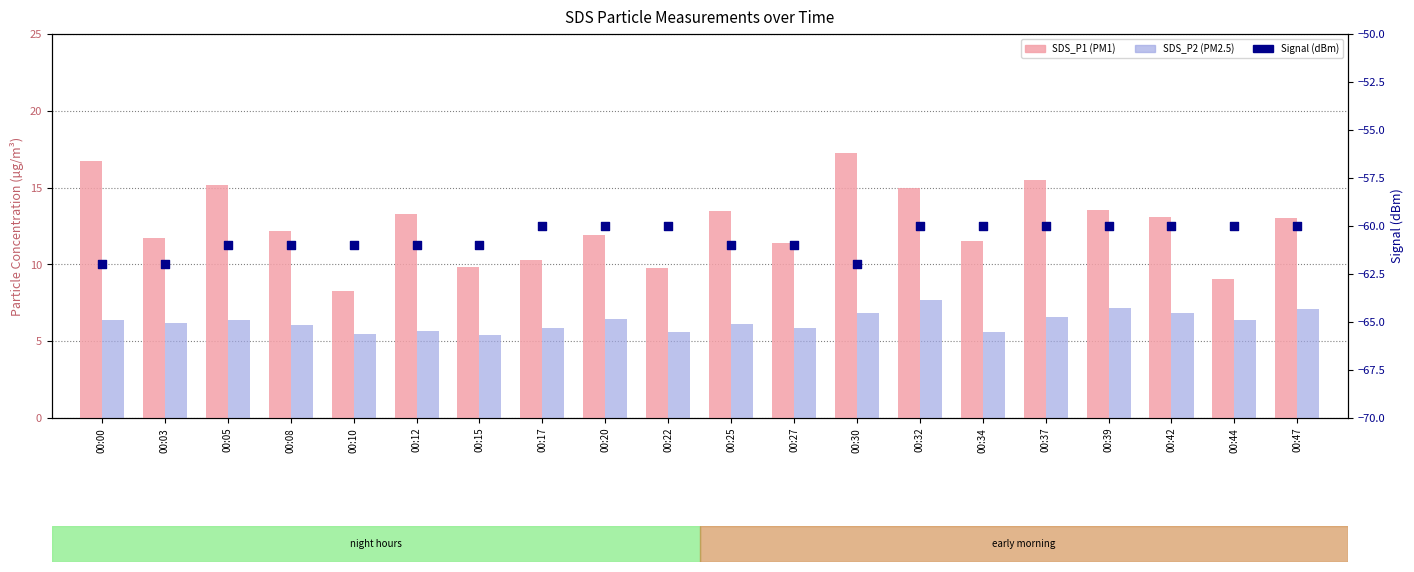

Which series has the largest total across all categories?

SDS_P1